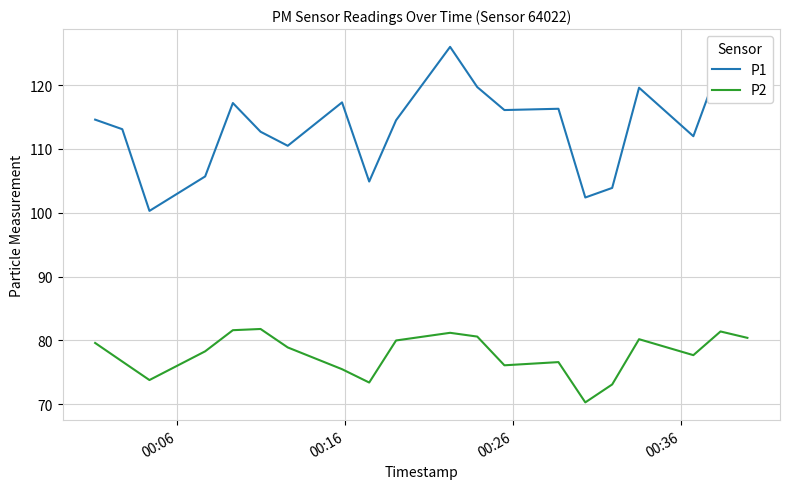

Which series has the largest total across all categories?

P1